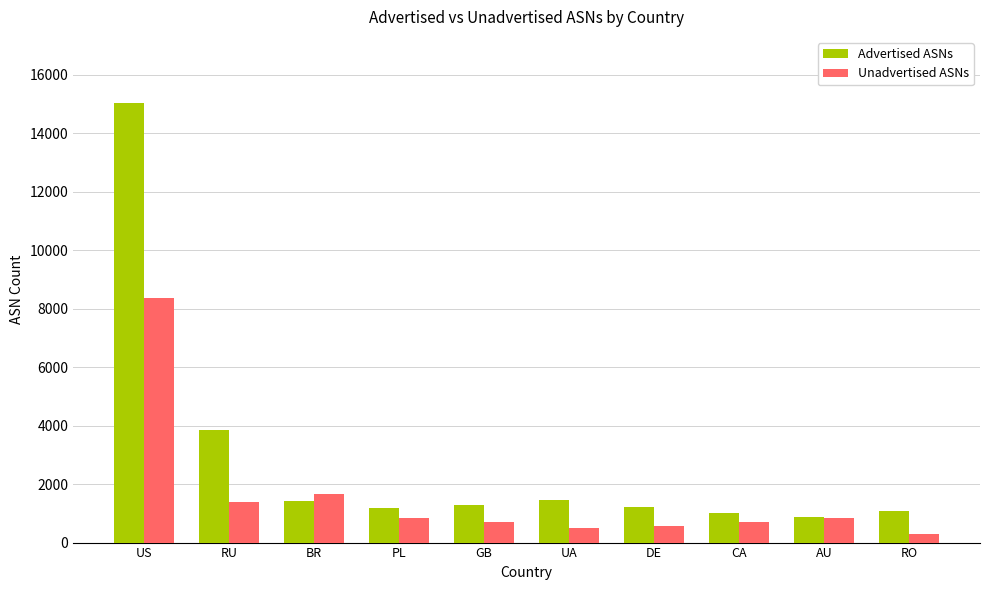

What is the greatest value displayed?

15045